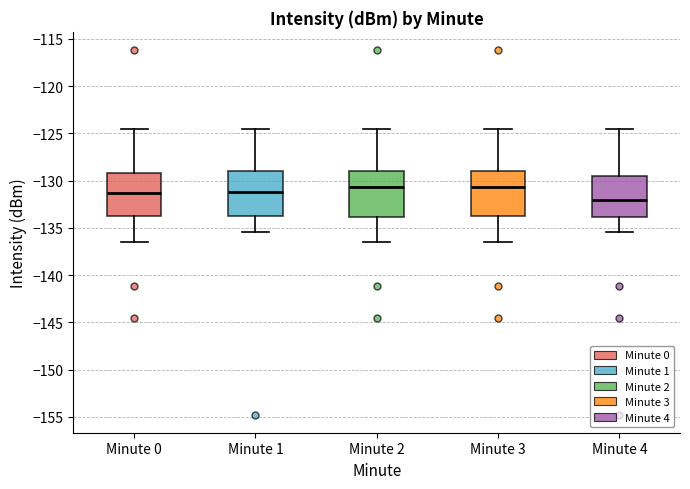

Reading left to right, read every box against the y-axis: the position of its median line, the range the box covers, and the ends of its whiskers. The values are not printed on the chart, so give them approximately, as read against the axis.

Minute 0: median -131.5, box -133.5 to -129.0, whiskers -136.5 to -124.5
Minute 1: median -131.0, box -133.5 to -129.0, whiskers -135.5 to -124.5
Minute 2: median -130.5, box -134.0 to -129.0, whiskers -136.5 to -124.5
Minute 3: median -130.5, box -133.5 to -129.0, whiskers -136.5 to -124.5
Minute 4: median -132.0, box -134.0 to -129.5, whiskers -135.5 to -124.5